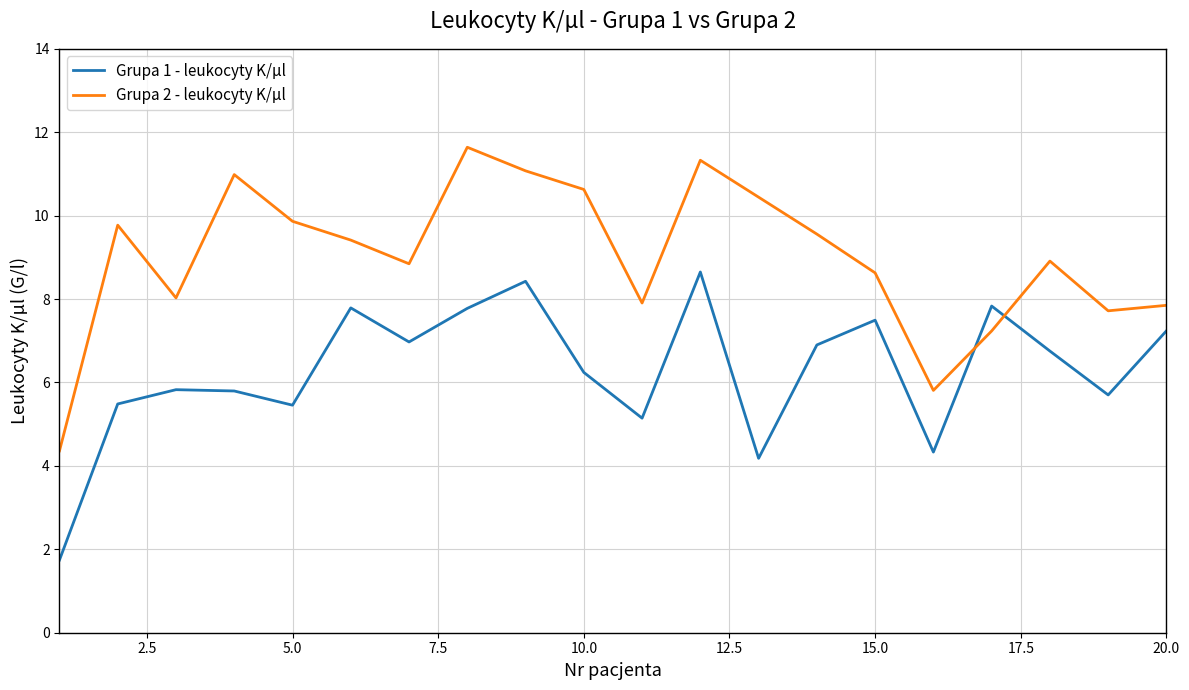

What is the difference between the second highest and second lowest values in the Grupa 2 - leukocyty K/µl series?

5.5